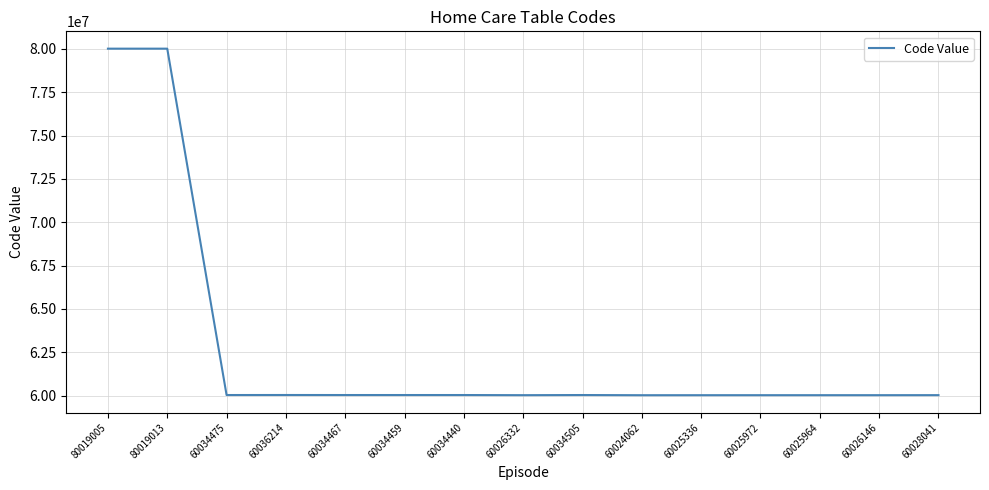

What is the difference between the second highest and second lowest values?

19993669